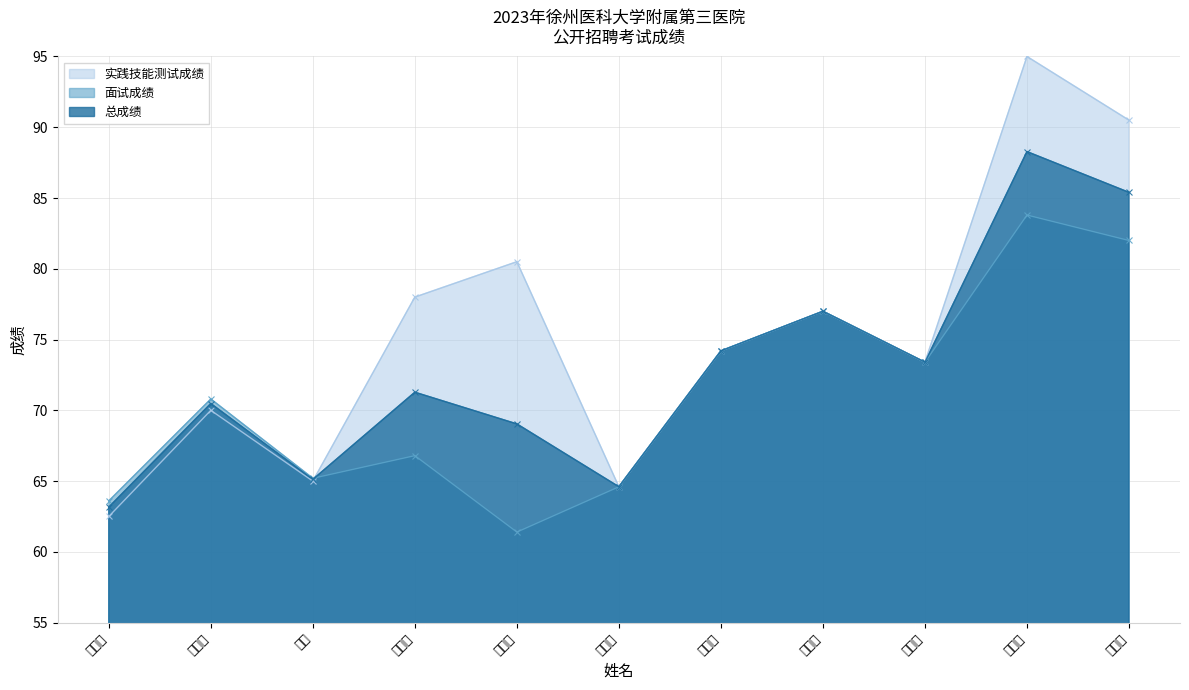

In 实践技能测试成绩, how many points are higher than both neighbors (excluding endpoints)?

4